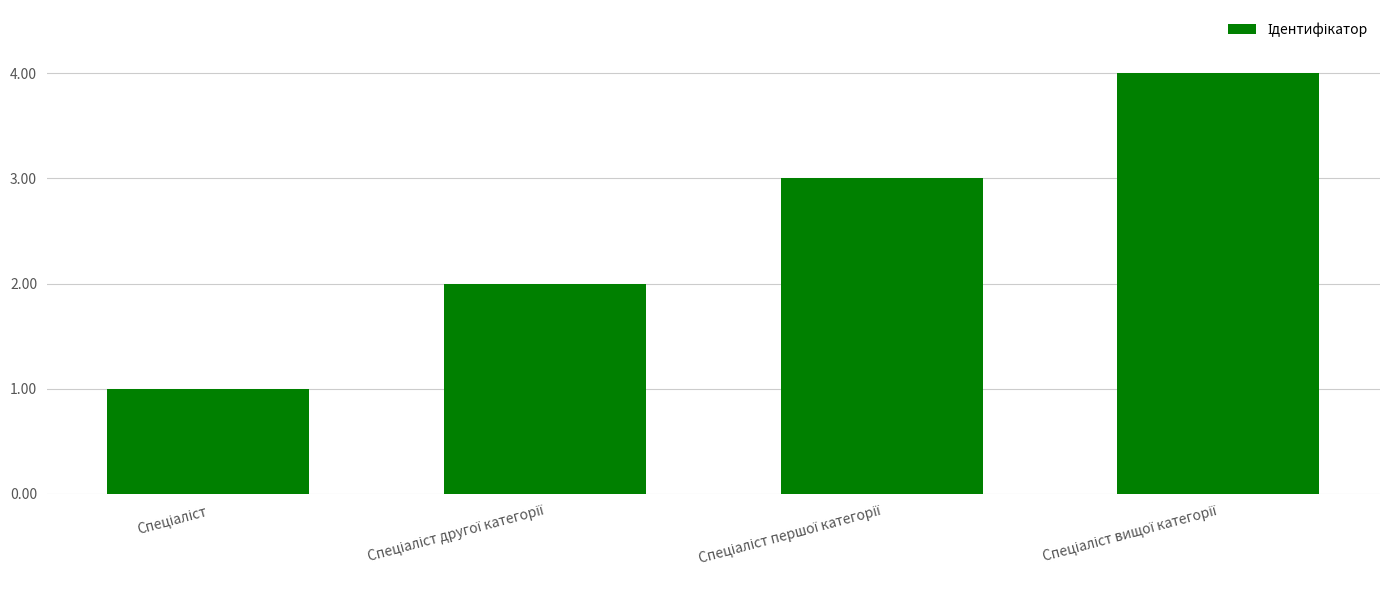

Are the bars horizontal?

No